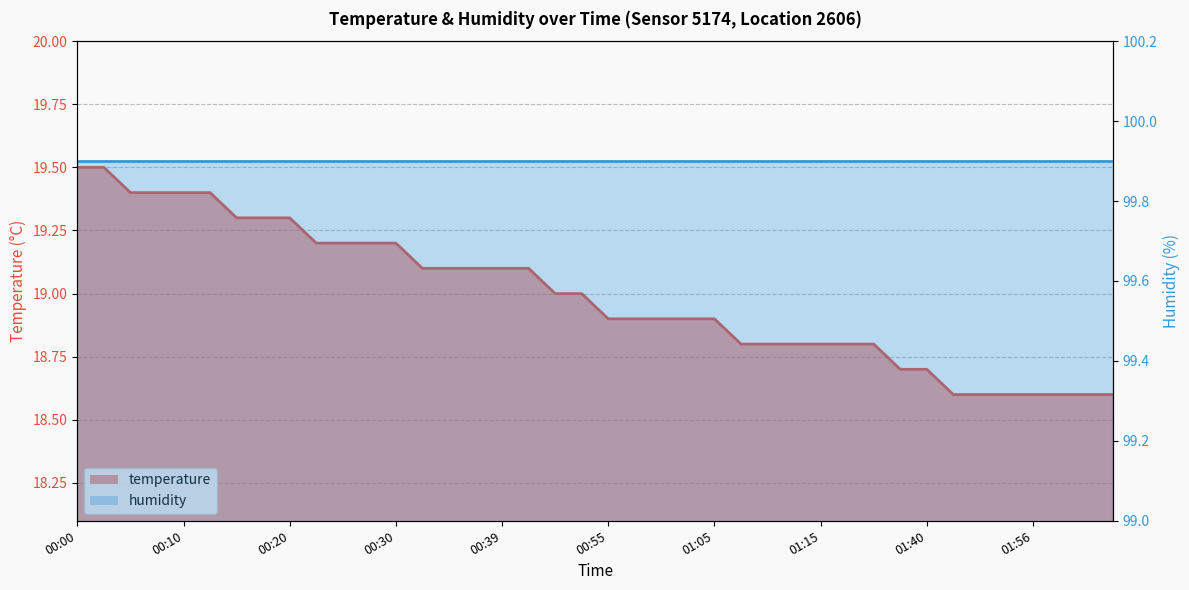

Does the chart have visible grid lines?

Yes